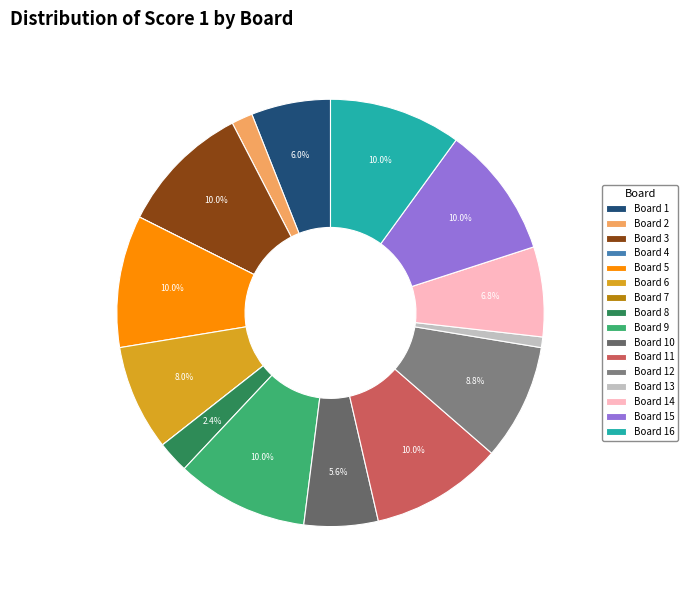

Is there any slice that represents more than half of the pie?

No